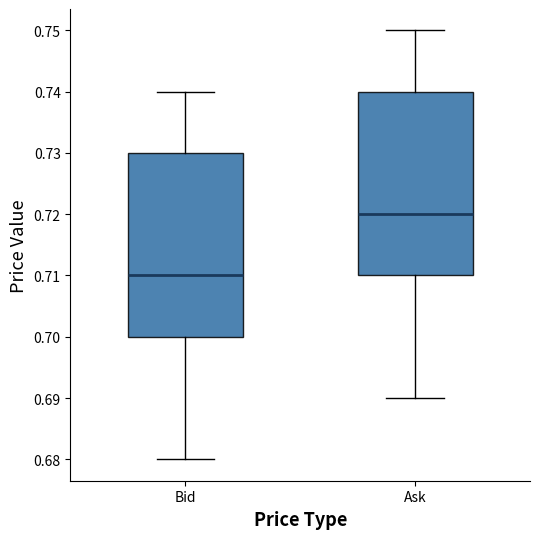

Where is the upper edge of the box for Ask on the y-axis? The values are not printed on the chart, so give them approximately, as read against the axis.

0.74